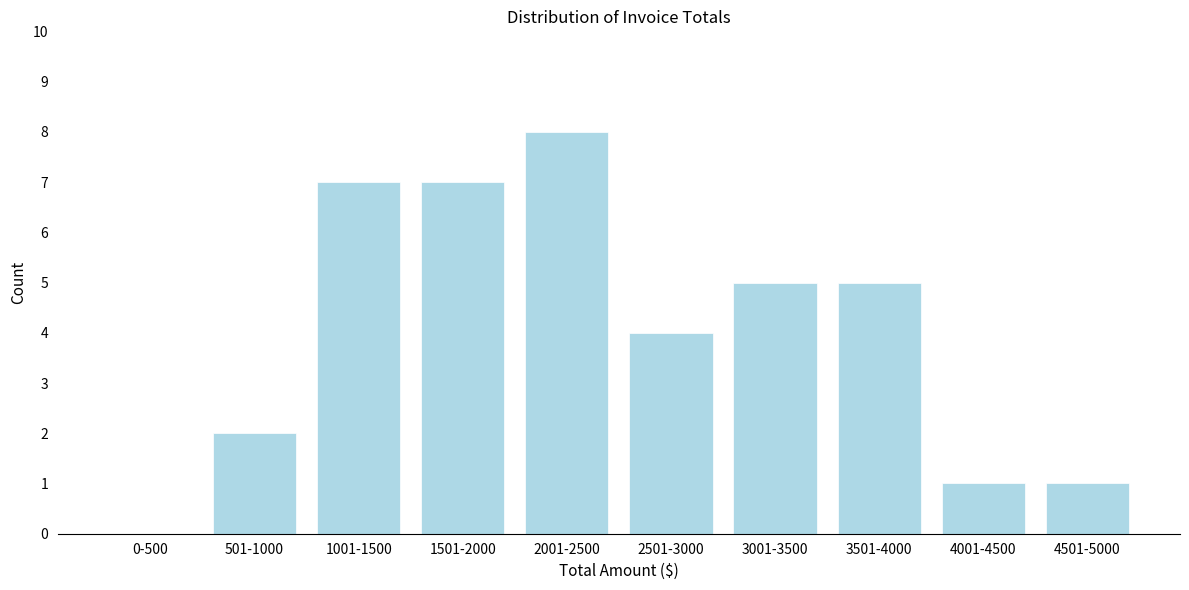

Reading right to left, transcribe all the data shown in this chart.

4501-5000=1	4001-4500=1	3501-4000=5	3001-3500=5	2501-3000=4	2001-2500=8	1501-2000=7	1001-1500=7	501-1000=2	0-500=0